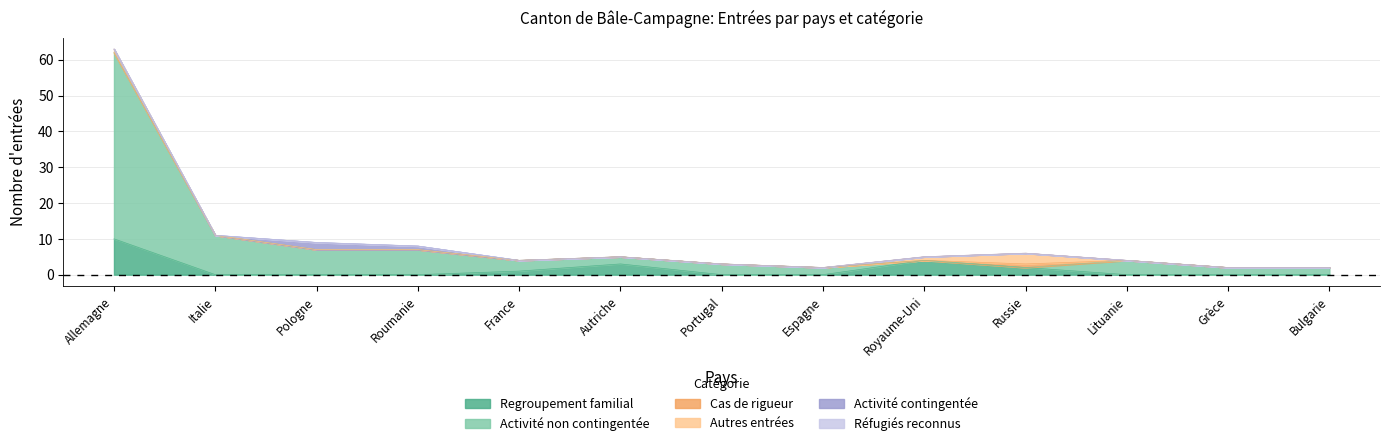

How many data points in Regroupement familial are above 0?

5